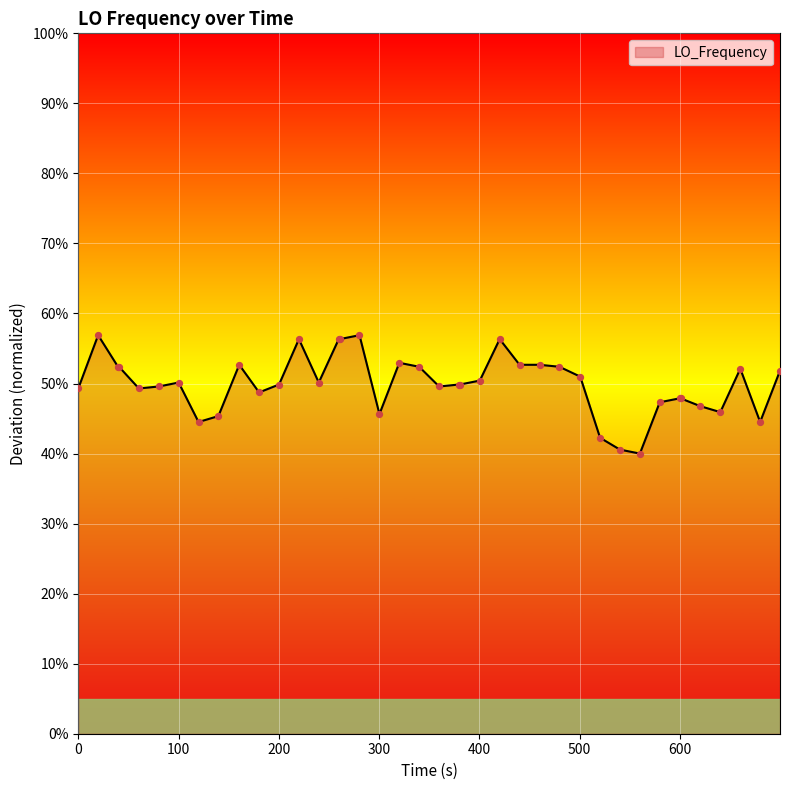

What is the minimum value shown in the chart?

40.0